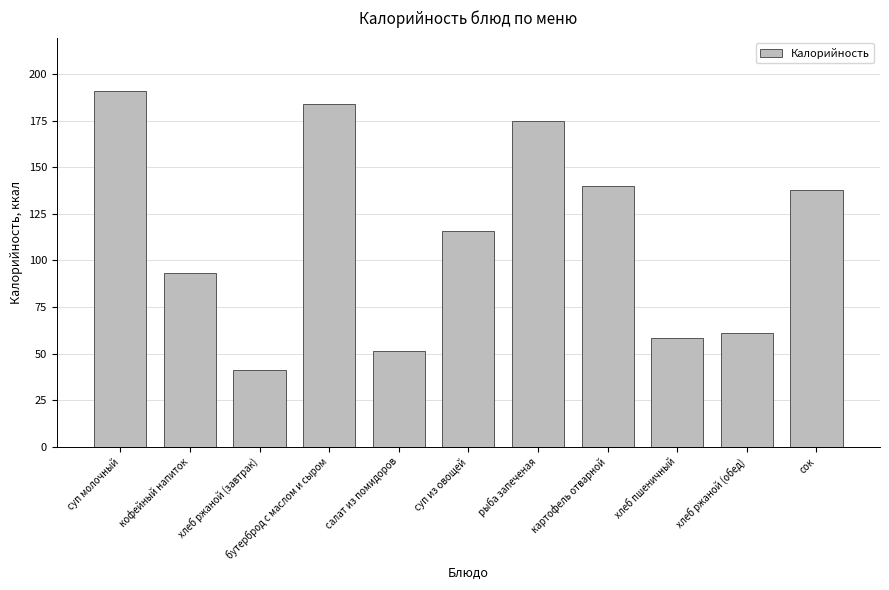

What is the ratio of the value at сок to the value at салат из помидоров?

2.7